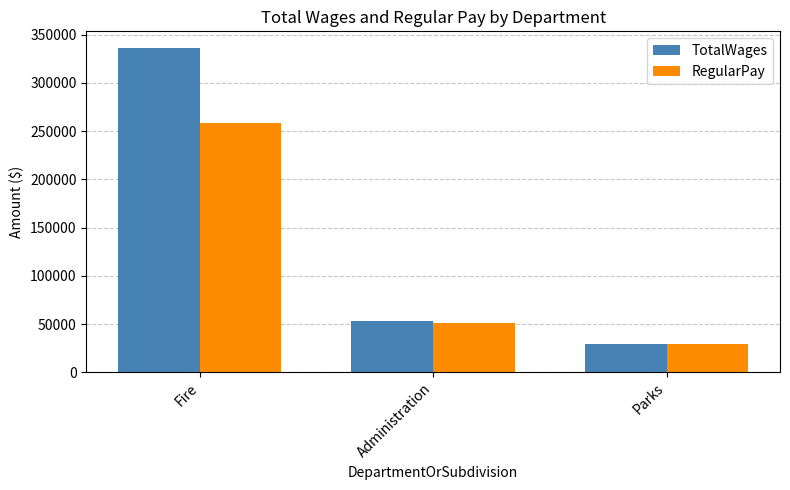

What is the difference between the RegularPay values at Administration and Fire?

207230